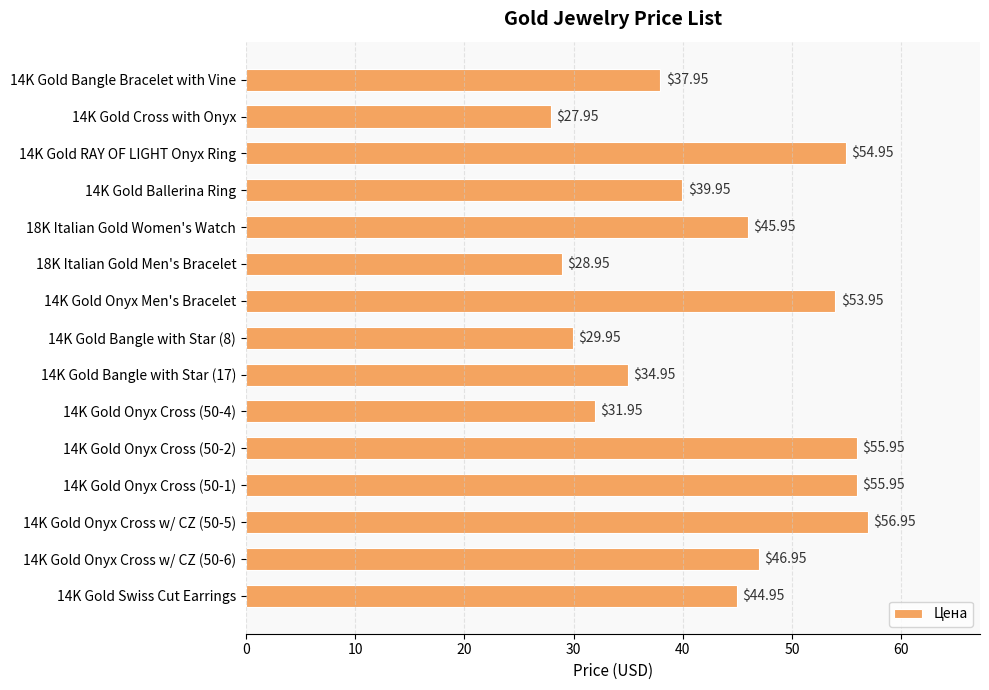

Between 14K Gold Onyx Men's Bracelet and 14K Gold Onyx Cross (50-4), which is larger?

14K Gold Onyx Men's Bracelet